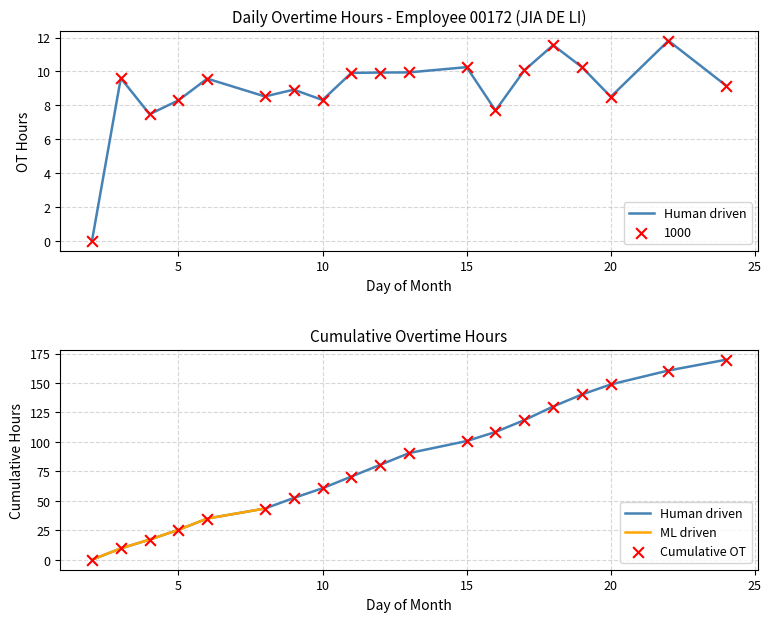

At how many categories does at least one series exceed 140?

4